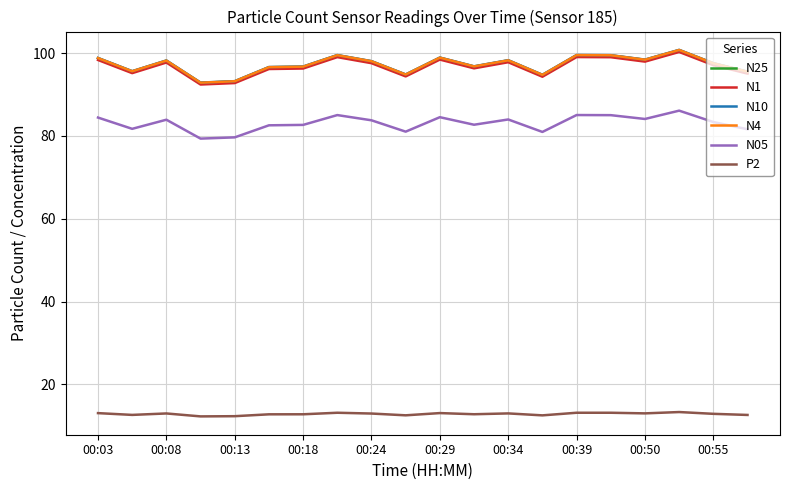

At how many categories does at least one series exceed 51?

20